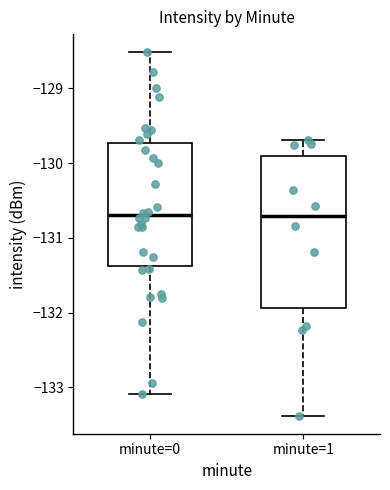

Comparing the boxes themselves (not the whiskers), which one is the tallest?

minute=1